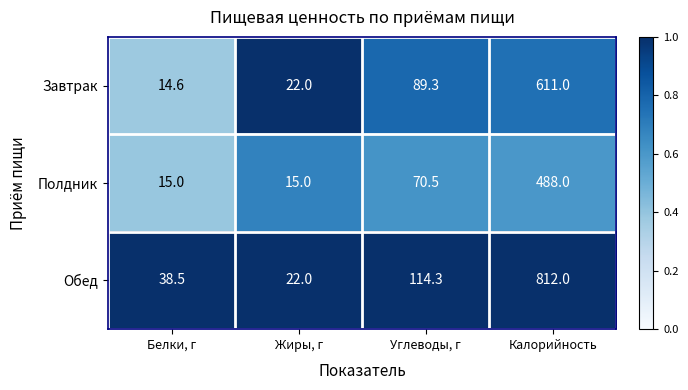

The value of Обед at Белки, г is 57.8. True or false?

False